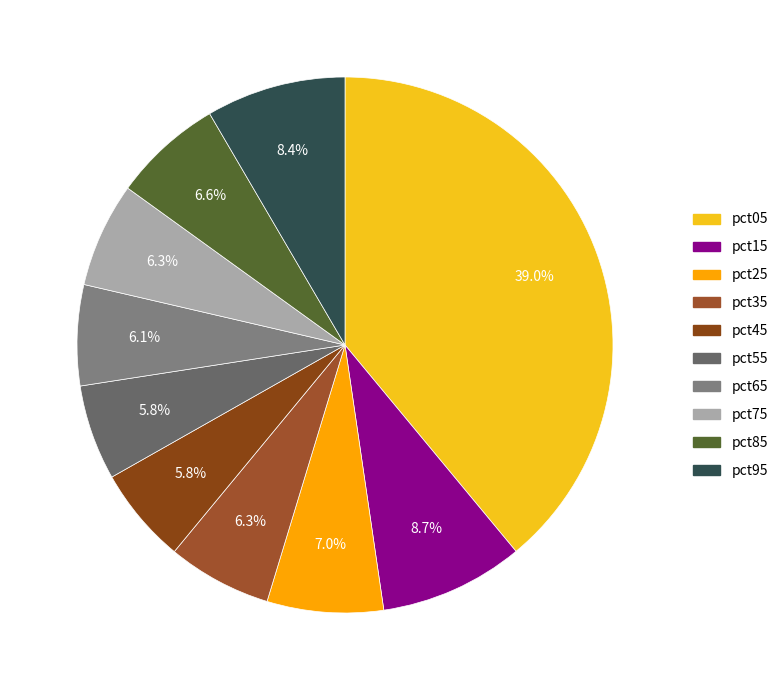

The pct85 slice represents 7% of the pie. True or false?

True